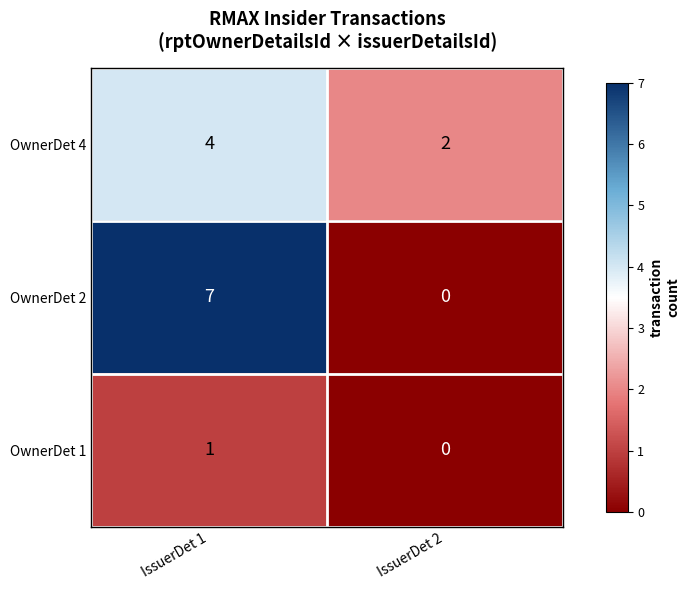

Reading left to right, transcribe all the data shown in this chart.

OwnerDet 4: 4	2
OwnerDet 2: 7	0
OwnerDet 1: 1	0